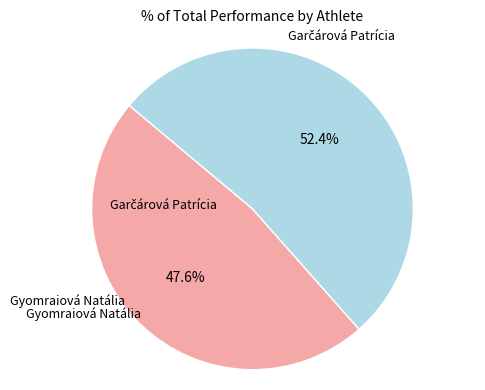

Is there a majority slice in this chart?

Yes